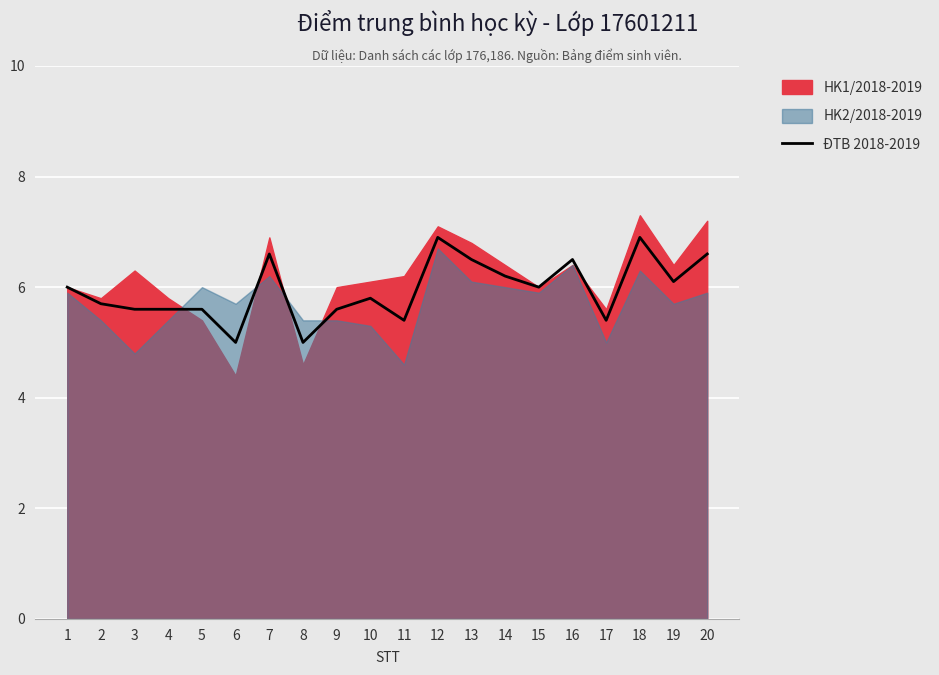

True or false: the data shows 5.4 at 17.

True